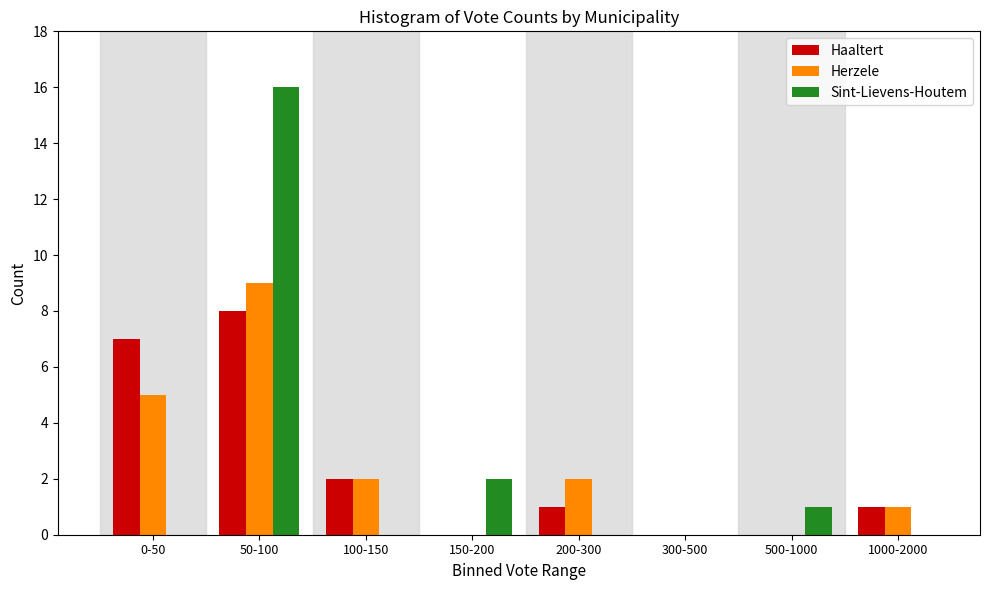

Reading left to right, what are all the values shown in this chart?

Haaltert: 0-50=7	50-100=8	100-150=2	150-200=0	200-300=1	300-500=0	500-1000=0	1000-2000=1
Herzele: 0-50=5	50-100=9	100-150=2	150-200=0	200-300=2	300-500=0	500-1000=0	1000-2000=1
Sint-Lievens-Houtem: 0-50=0	50-100=16	100-150=0	150-200=2	200-300=0	300-500=0	500-1000=1	1000-2000=0